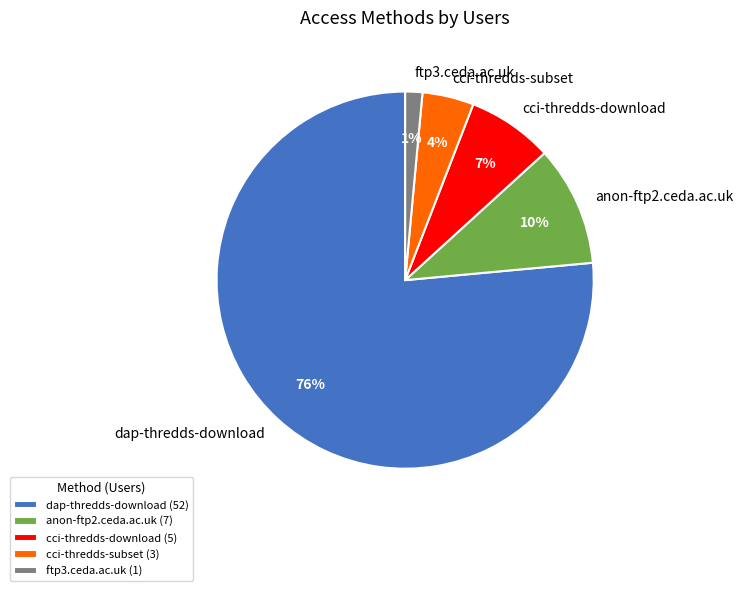

To the nearest percent, what portion does cci-thredds-download represent?

7%